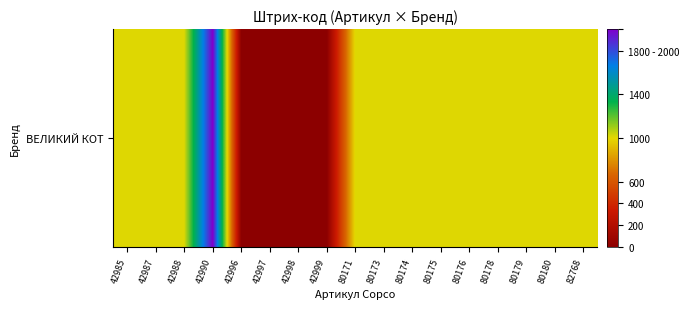

How many values exceed 1008?

13